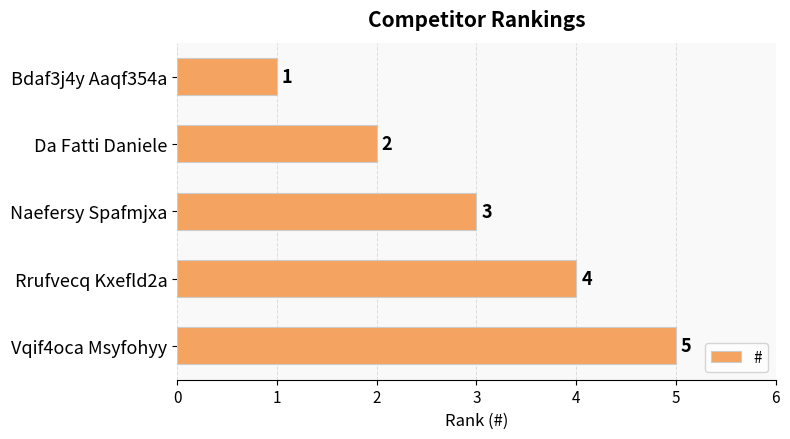

What is the change in value from Naefersy Spafmjxa to Vqif4oca Msyfohyy?

+2